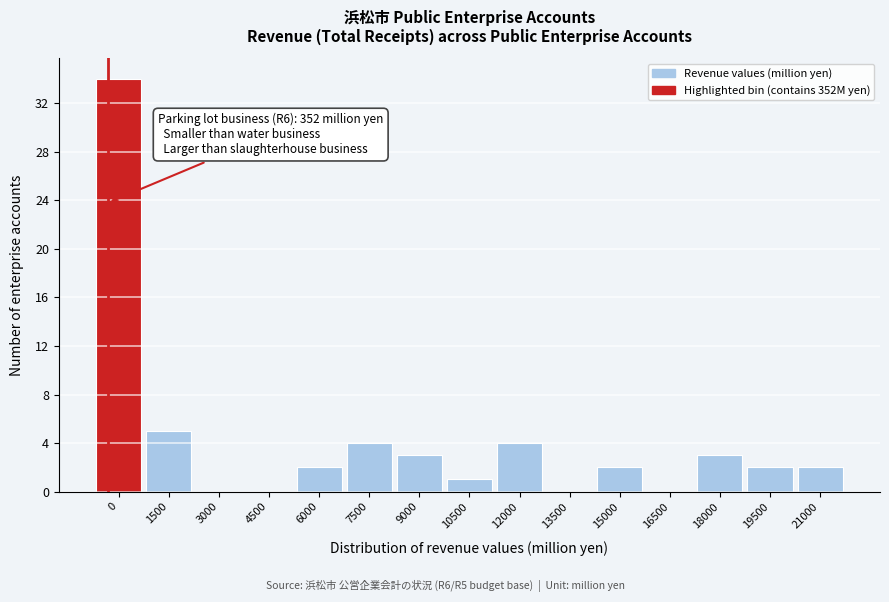

Reading left to right, transcribe all the data shown in this chart.

0=34	1500=5	3000=0	4500=0	6000=2	7500=4	9000=3	10500=1	12000=4	13500=0	15000=2	16500=0	18000=3	19500=2	21000=2